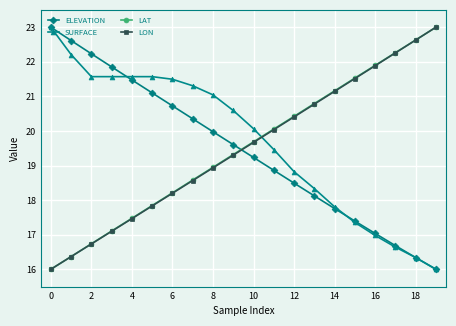

True or false: ELEVATION and LON cross at least once.

True